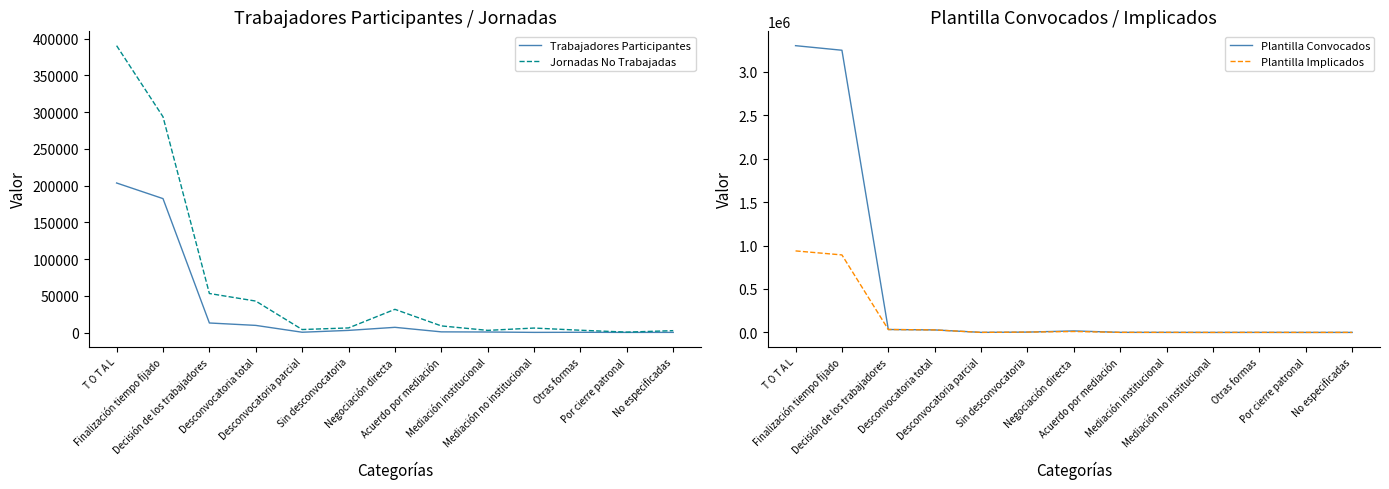

Reading left to right, list all the values displayed in this chart.

Trabajadores Participantes: 203608	182333	12987	9702	385	2900	7067	892	702	190	329	136	193
Jornadas No Trabajadas: 390593	293778	53127	42812	4071	6244	31568	9013	2933	6080	3107	564	2543
Plantilla Convocados: 3300691	3248067	33707	28985	785	3937	17304	971	778	193	642	240	402
Plantilla Implicados: 938345	892223	33705	28983	785	3937	10804	971	778	193	642	240	402